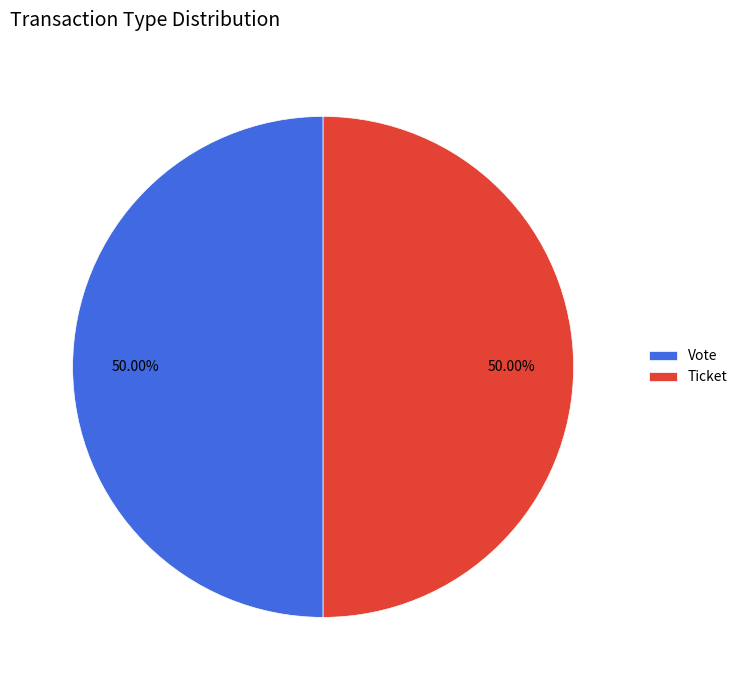

Approximately how many times larger is the value at Vote compared to Ticket?

1.0